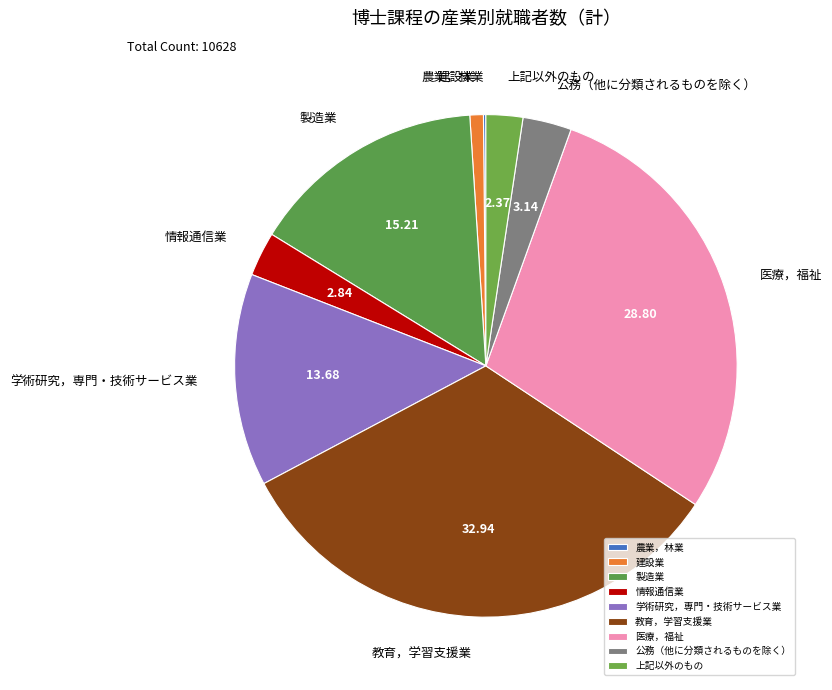

Is it true that 製造業 is 15% of the pie?

True